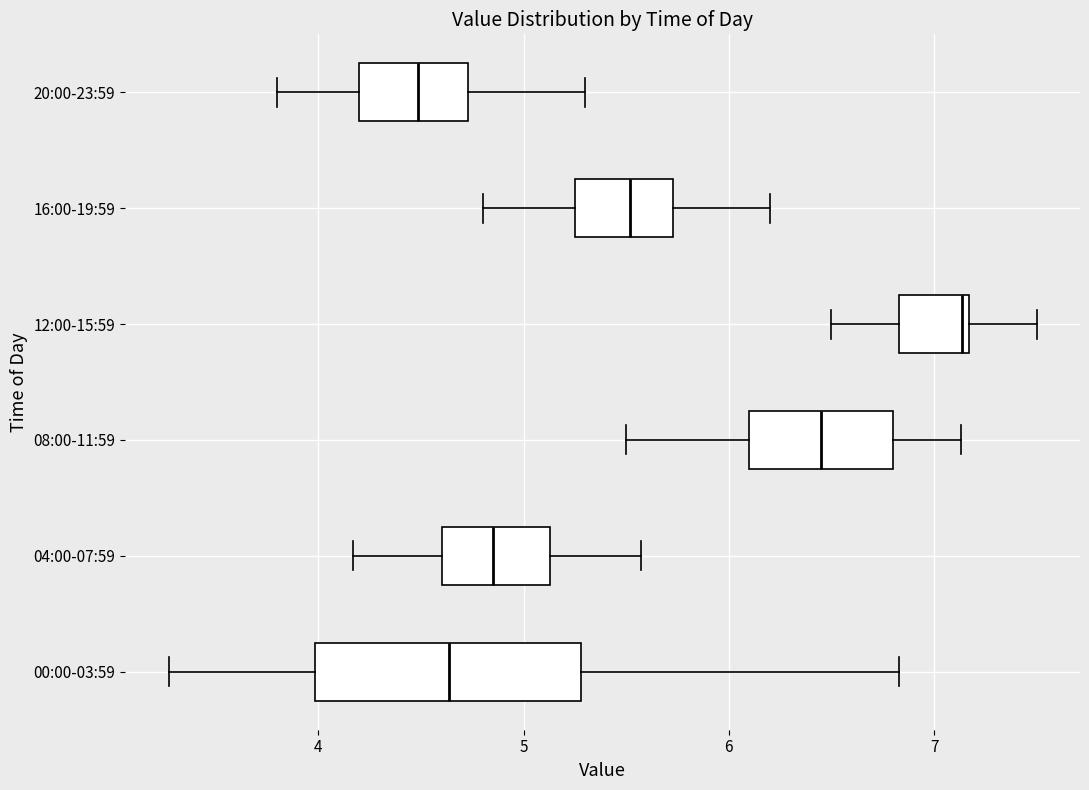

Comparing the boxes themselves (not the whiskers), which one is the widest?

00:00-03:59